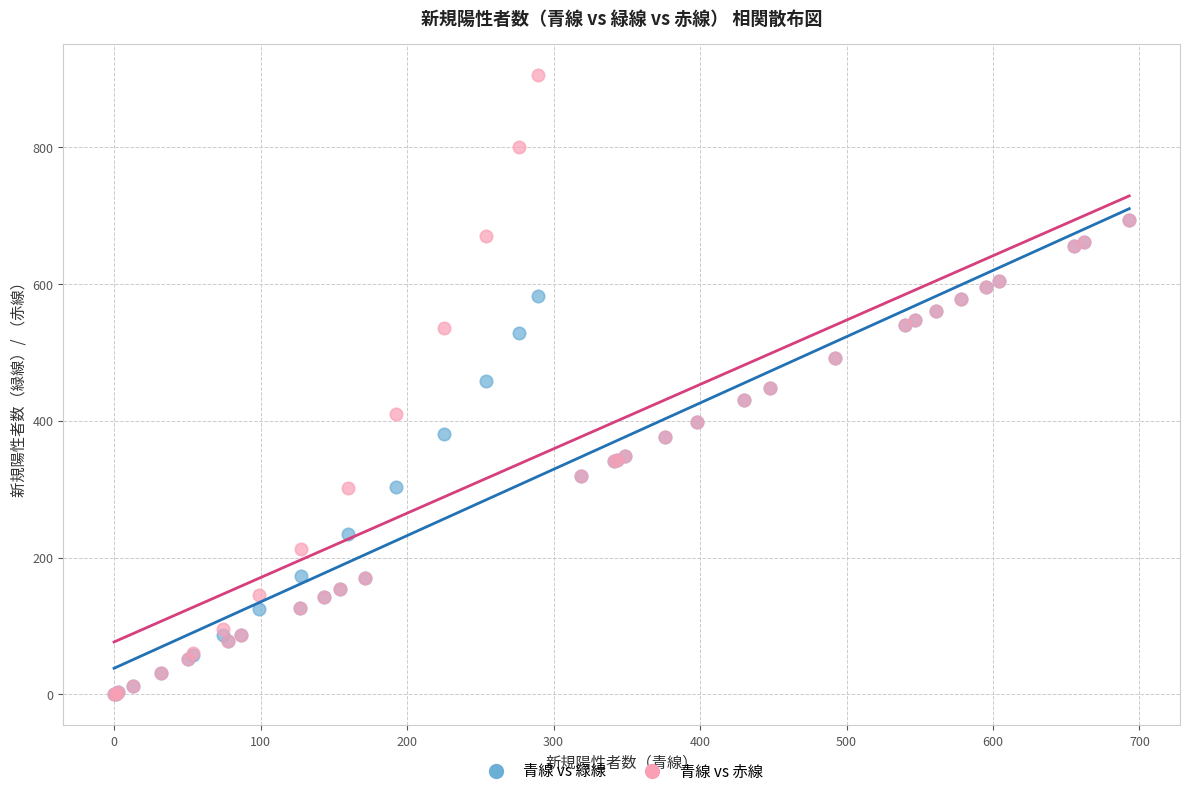

Which series has the widest spread of Y values?

青線 vs 赤線